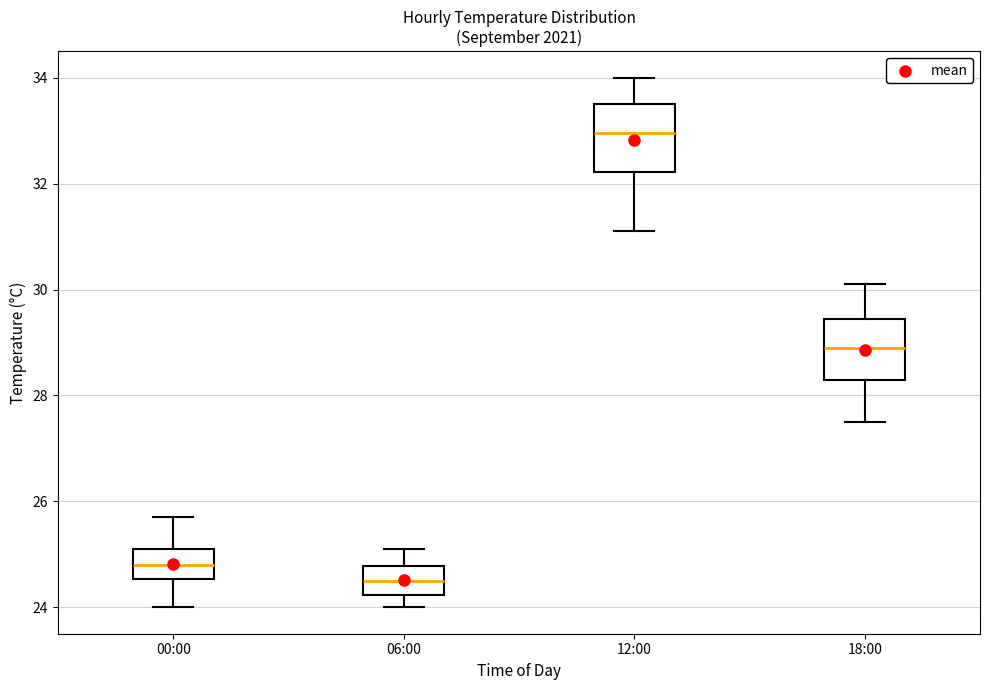

Reading left to right, transcribe this box plot: for each box, give where its median line is, the range the box spans, and where its two whiskers end, as read against the y-axis. The values are not printed on the chart, so give them approximately, as read against the axis.

00:00: median 24.8, box 24.6 to 25.2, whiskers 24.0 to 25.8
06:00: median 24.6, box 24.2 to 24.8, whiskers 24.0 to 25.2
12:00: median 33.0, box 32.2 to 33.6, whiskers 31.2 to 34.0
18:00: median 29.0, box 28.4 to 29.4, whiskers 27.6 to 30.2